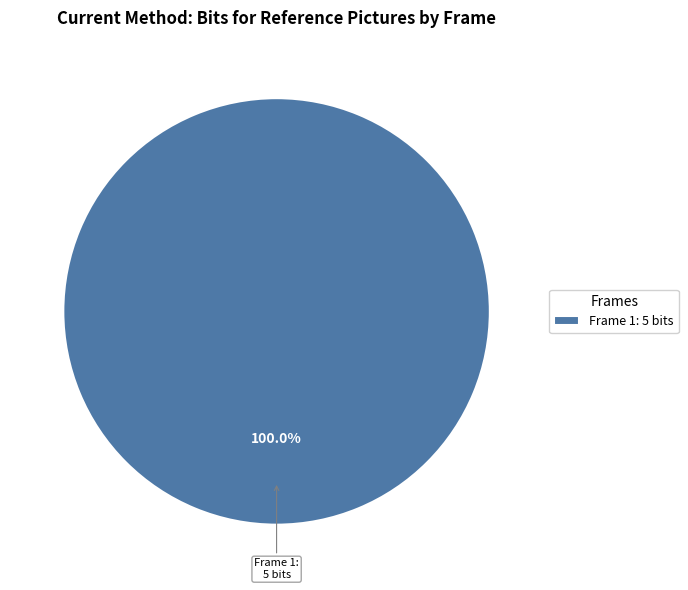

Is there a majority slice in this chart?

Yes